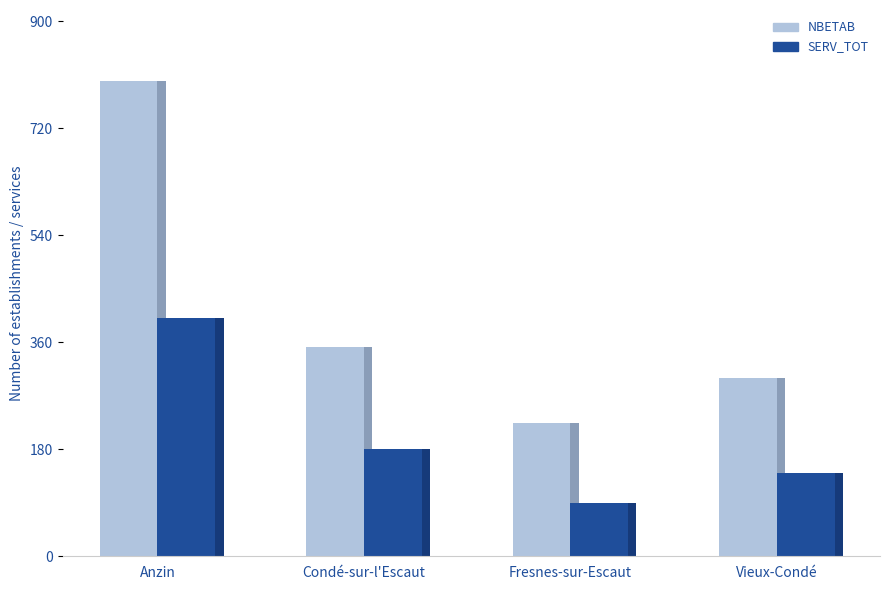

What is the label of the 4th bar from the left?

Vieux-Condé